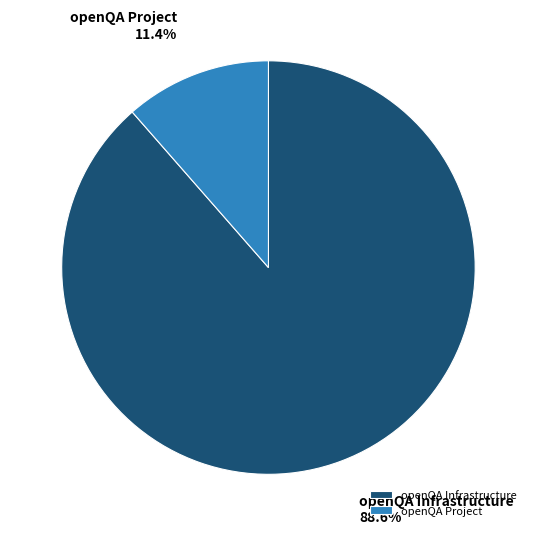

True or false: openQA Project accounts for 18% of the total.

False